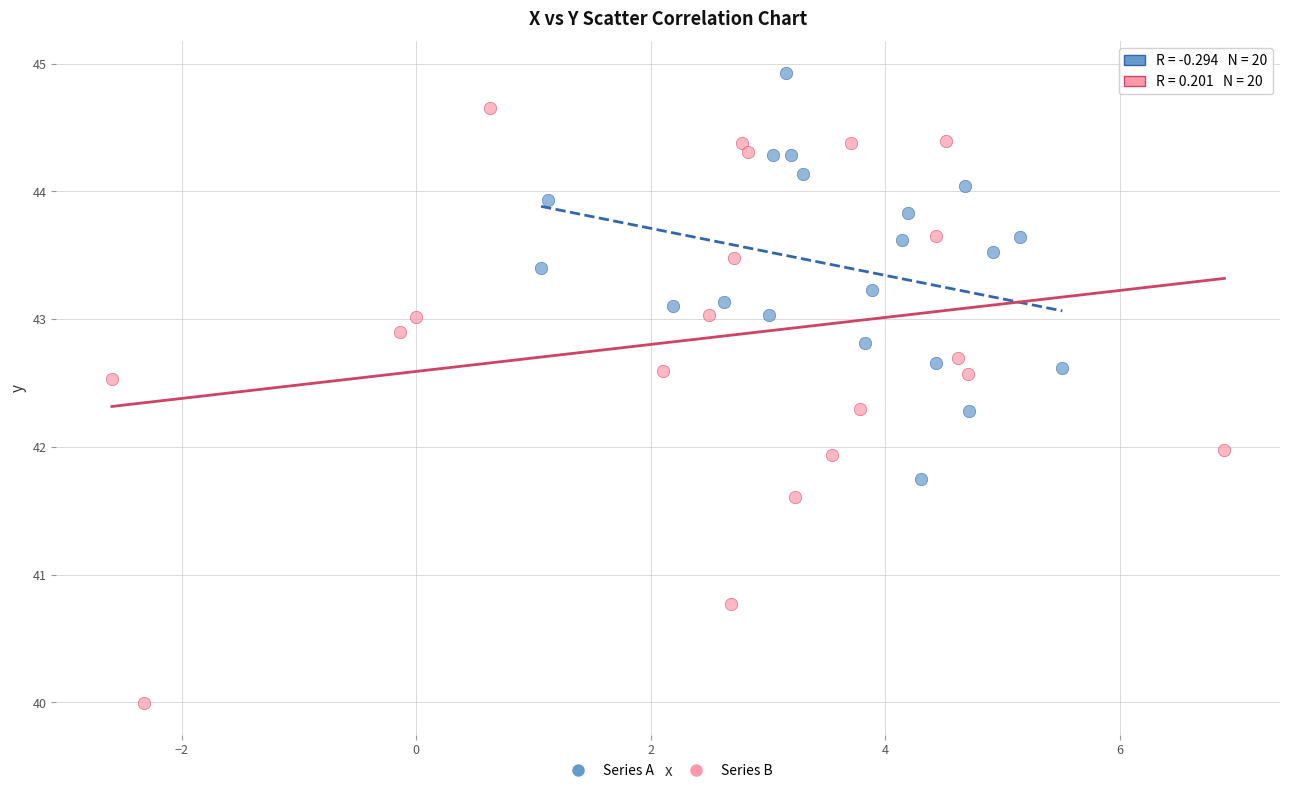

Which series has the widest spread of Y values?

Series B